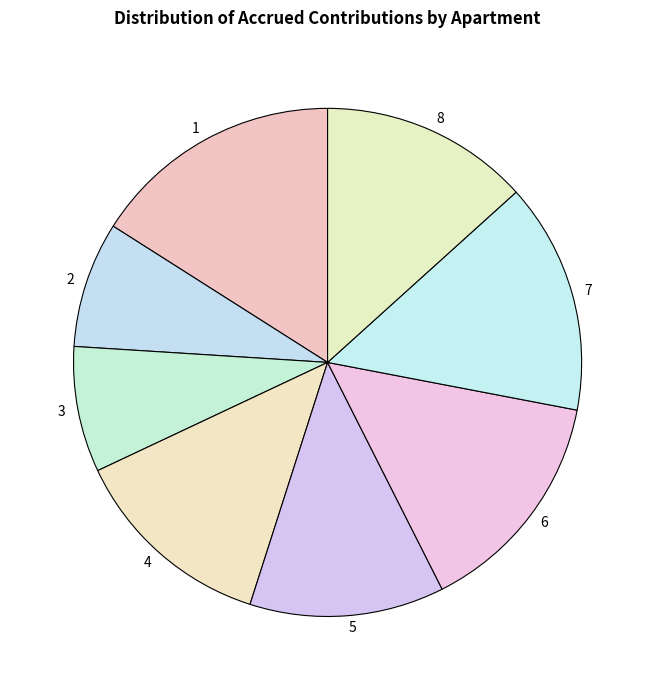

Is there a majority slice in this chart?

No